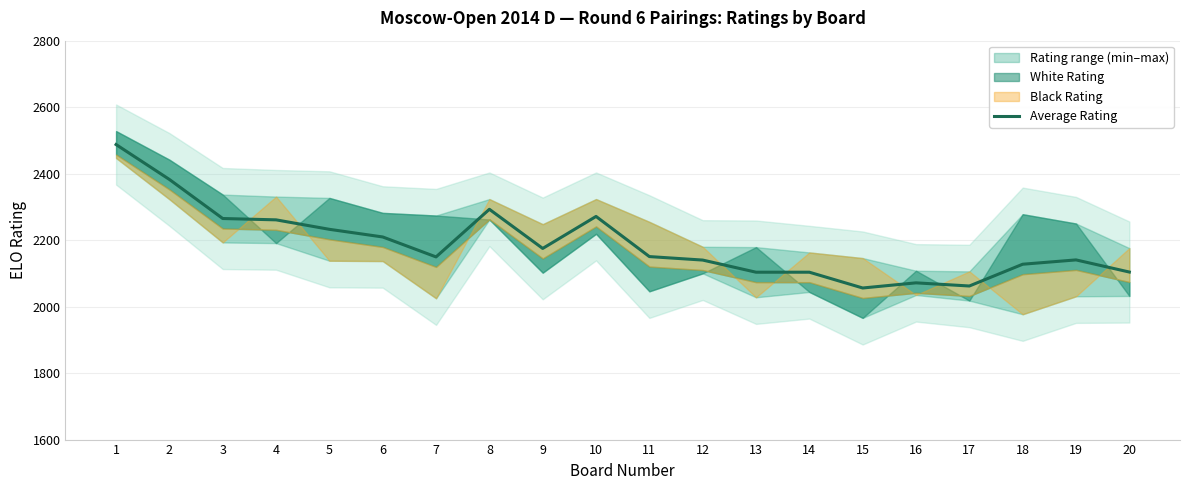

What is the change in value from 2 to 10?

-111.2